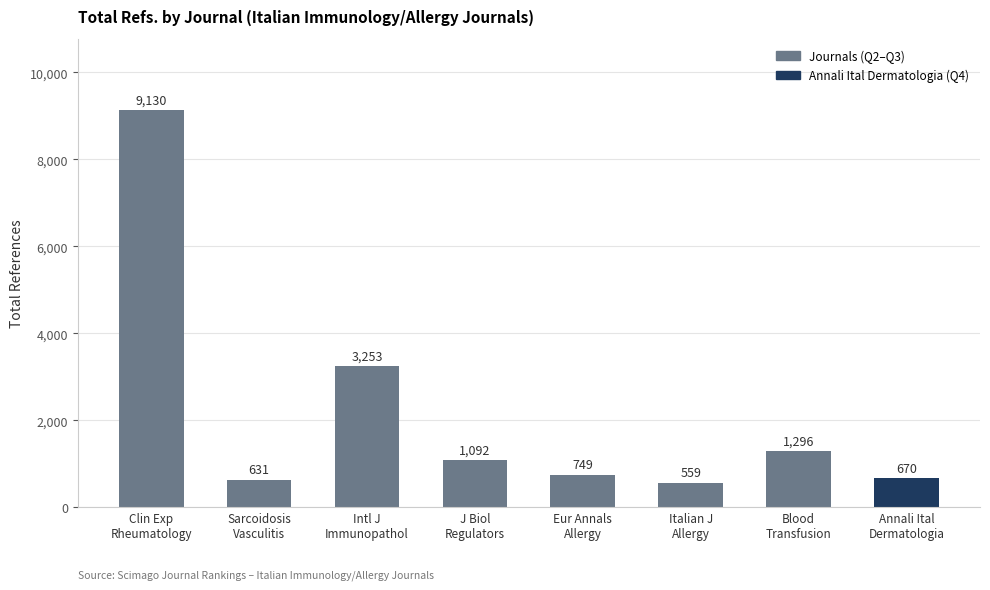

Rank the categories by value from lowest to highest.

Italian J
Allergy, Sarcoidosis
Vasculitis, Annali Ital
Dermatologia, Eur Annals
Allergy, J Biol
Regulators, Blood
Transfusion, Intl J
Immunopathol, Clin Exp
Rheumatology